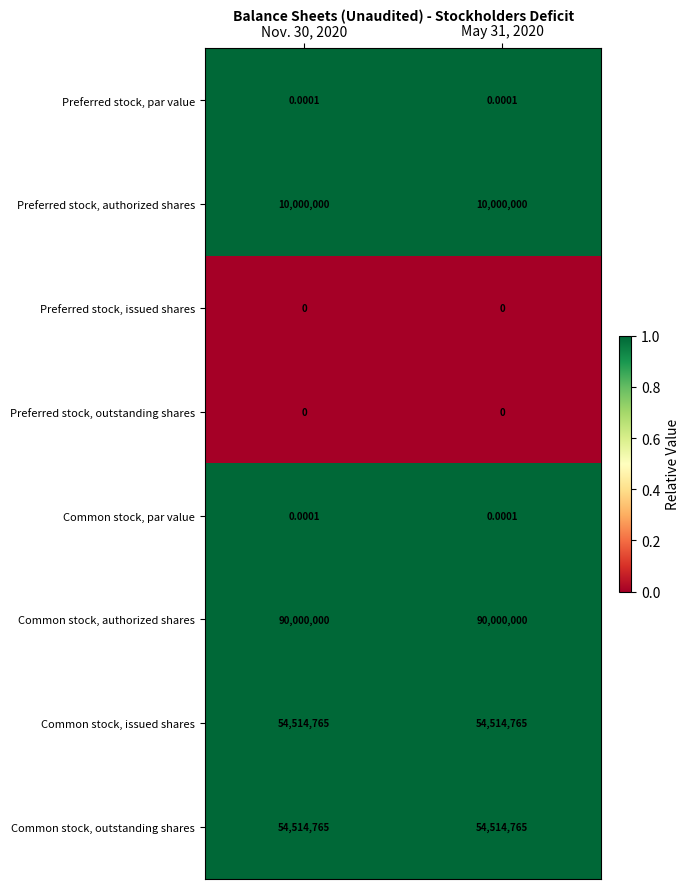

Which series has the largest total across all categories?

Common stock, authorized shares